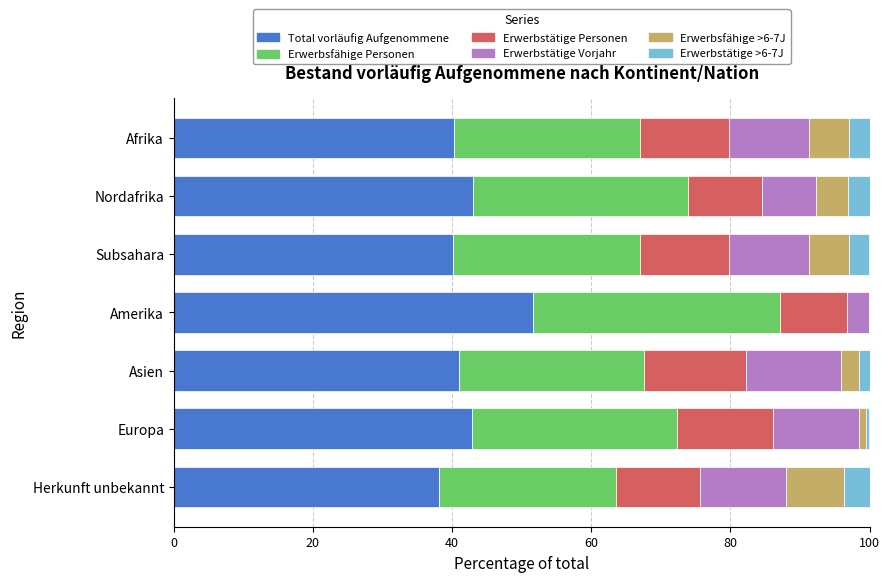

What is the total value across all series at Amerika?

100.0